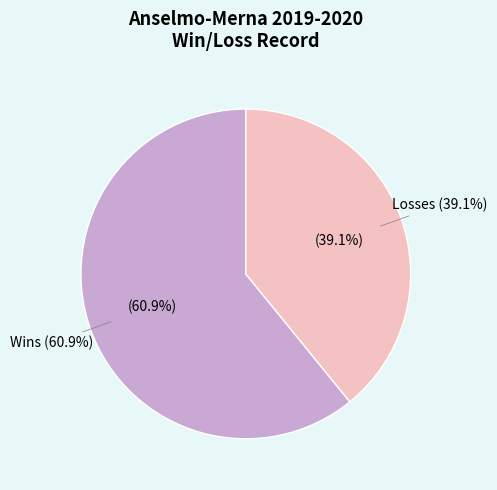

The Wins slice represents 61% of the pie. True or false?

True